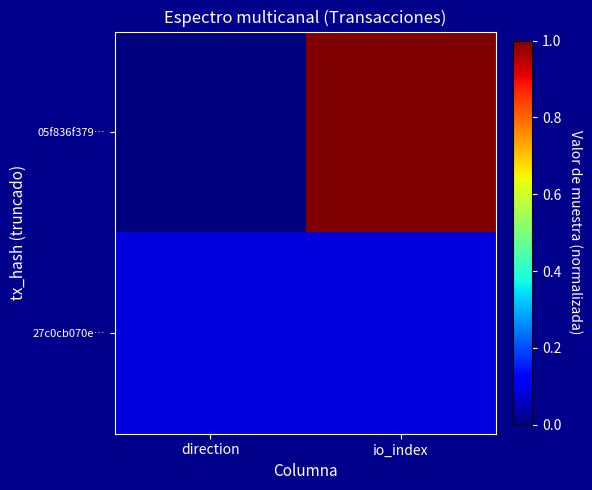

Which series has the largest total across all categories?

05f836f379…